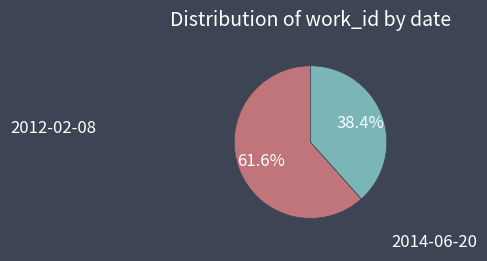

Does any single category account for the majority?

Yes